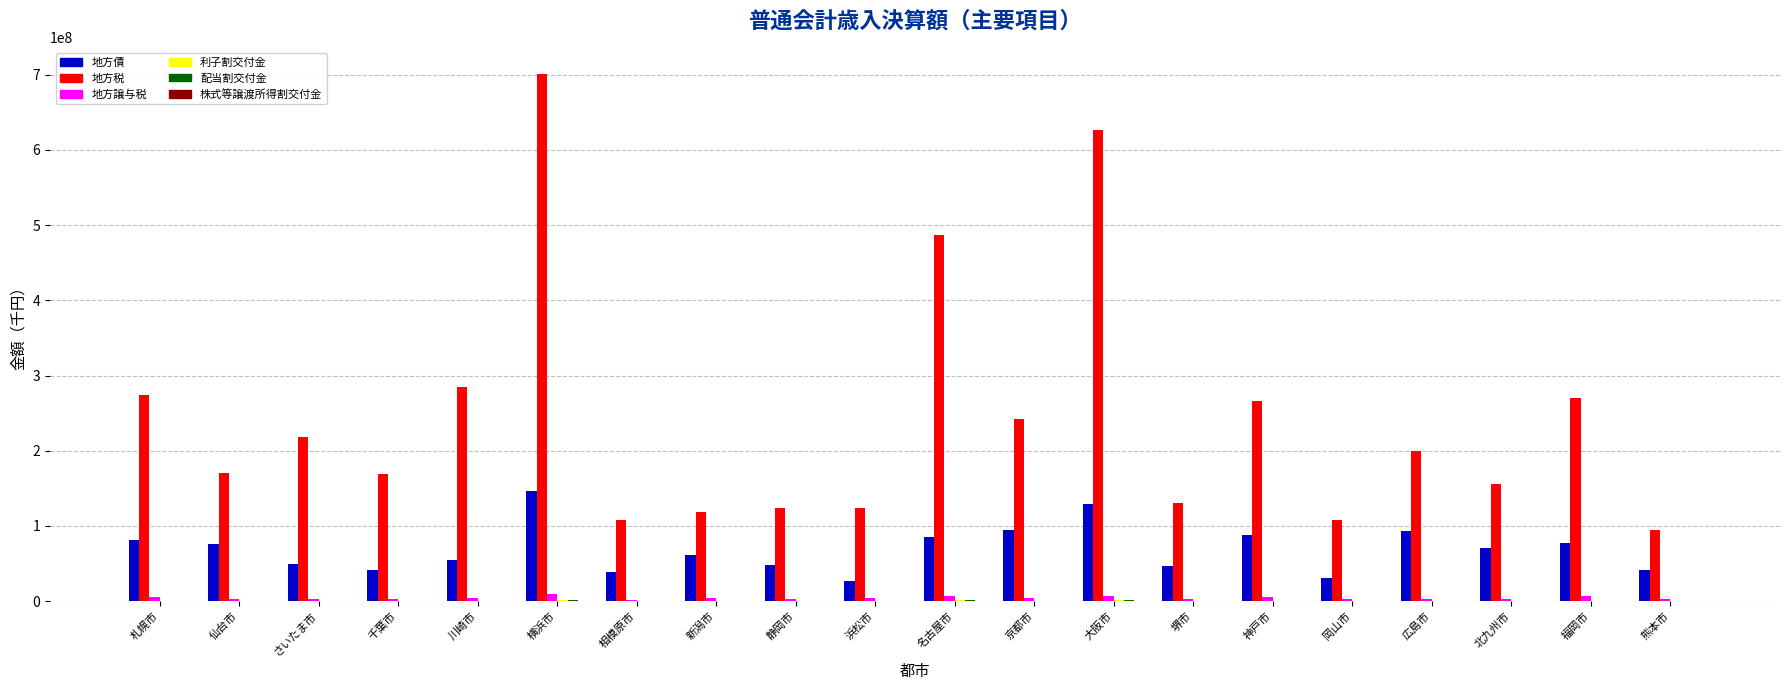

What is the spread (max minus min) of values at 相模原市?

108266268